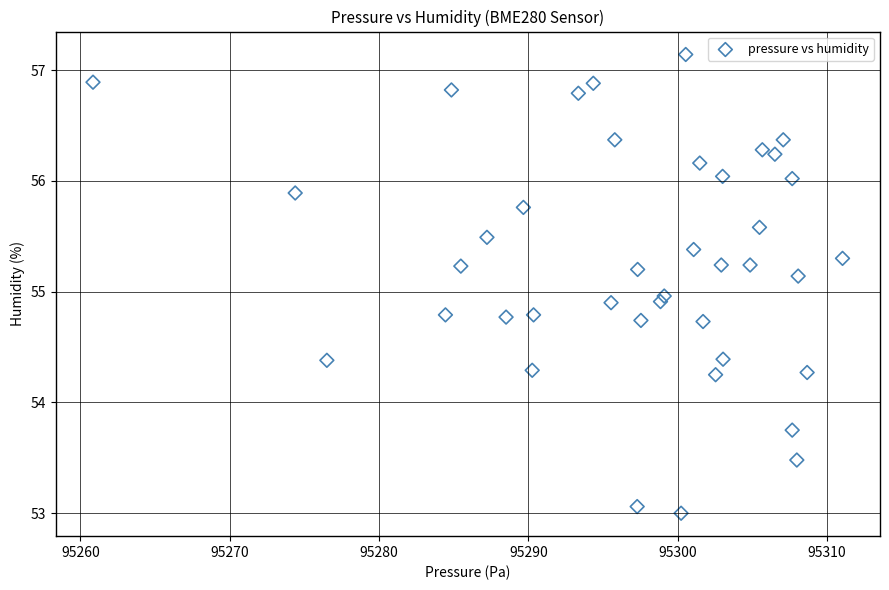

What is the range of X values (max minus min)?

50.2